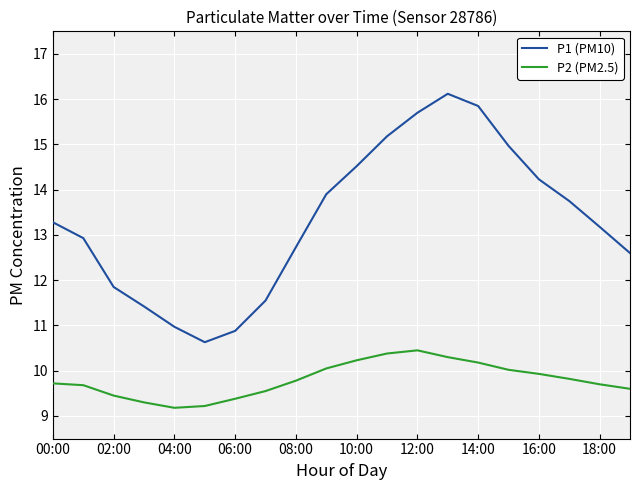

List the series in order of their overall mean, highest first.

P1 (PM10), P2 (PM2.5)